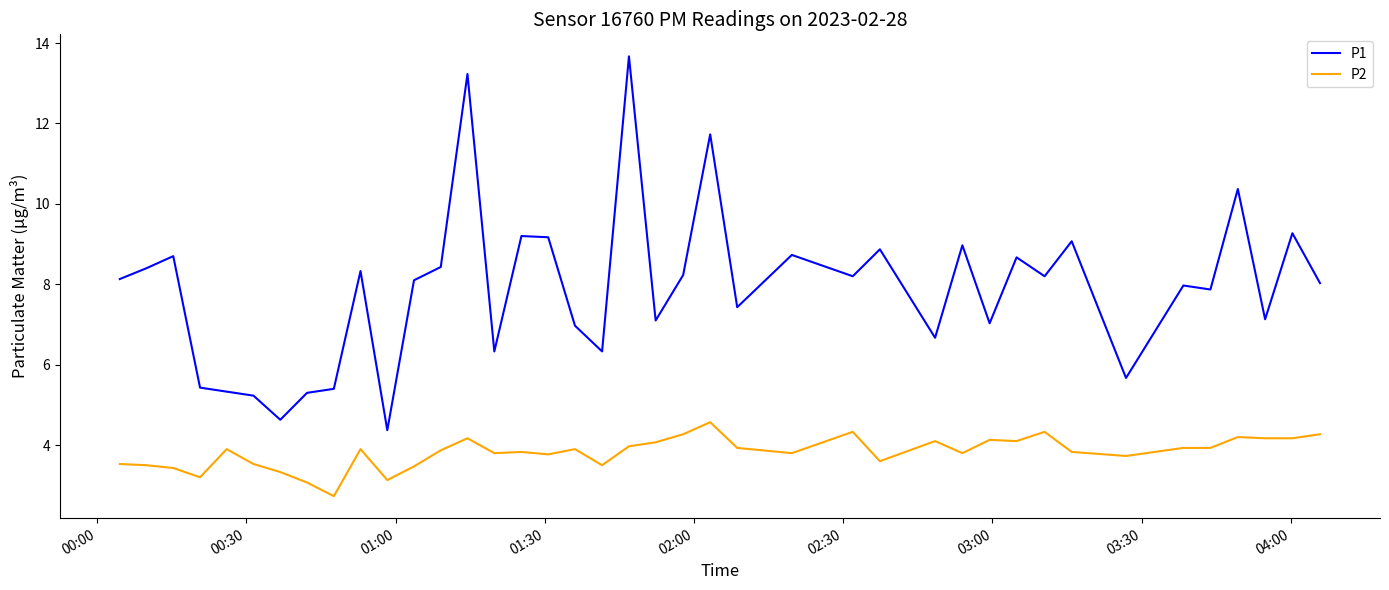

True or false: P1 and P2 cross at least once.

False